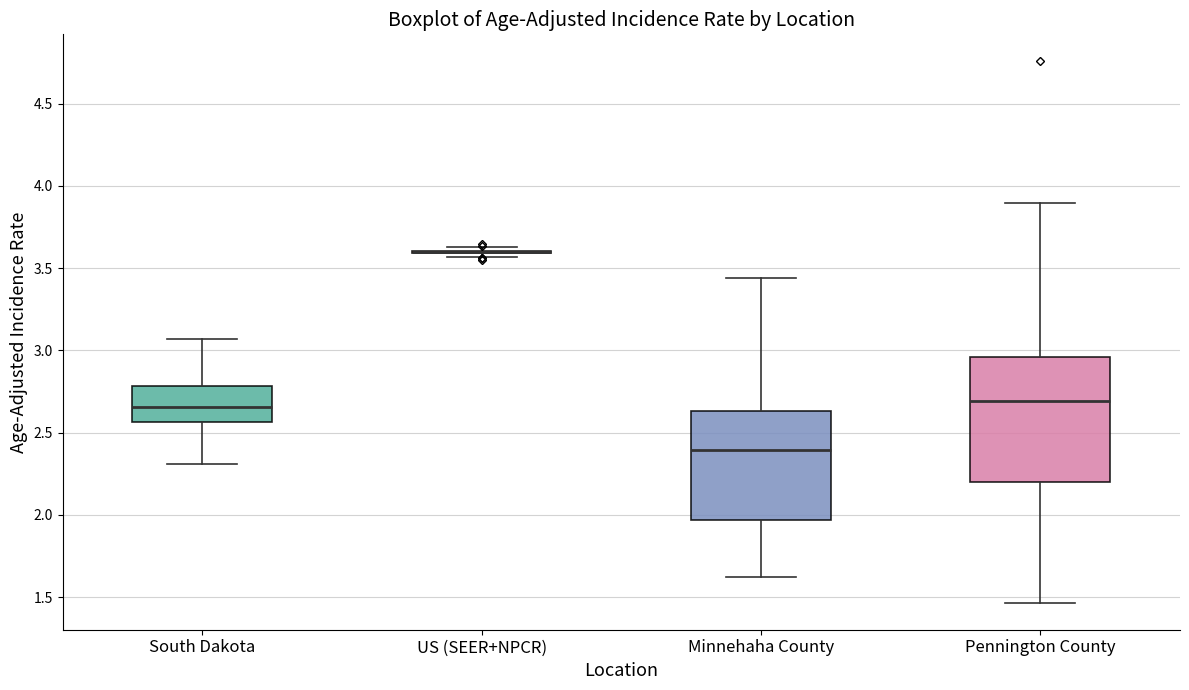

Reading left to right, transcribe this box plot: for each box, give where its median line is, the range the box spans, and where its two whiskers end, as read against the y-axis. The values are not printed on the chart, so give them approximately, as read against the axis.

South Dakota: median 2.65, box 2.55 to 2.80, whiskers 2.30 to 3.05
US (SEER+NPCR): box collapsed to a line at 3.60, whiskers 3.55 to 3.65
Minnehaha County: median 2.40, box 1.95 to 2.65, whiskers 1.60 to 3.45
Pennington County: median 2.70, box 2.20 to 2.95, whiskers 1.45 to 3.90